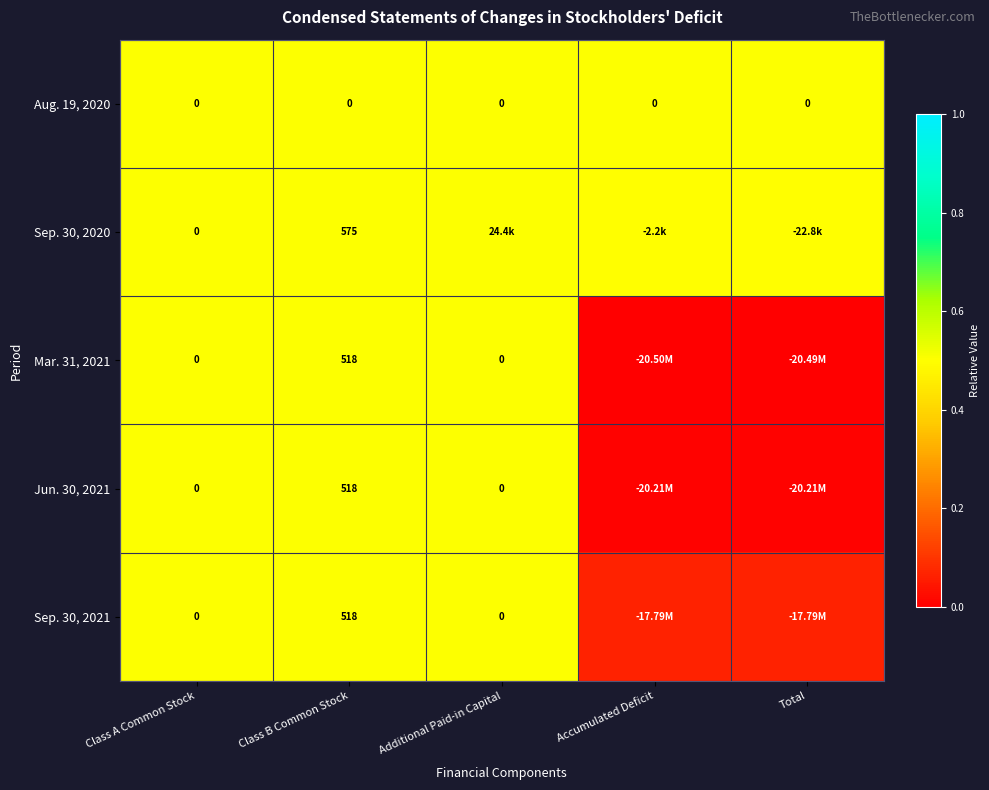

What is the difference between the highest and lowest values at Total?

0.5